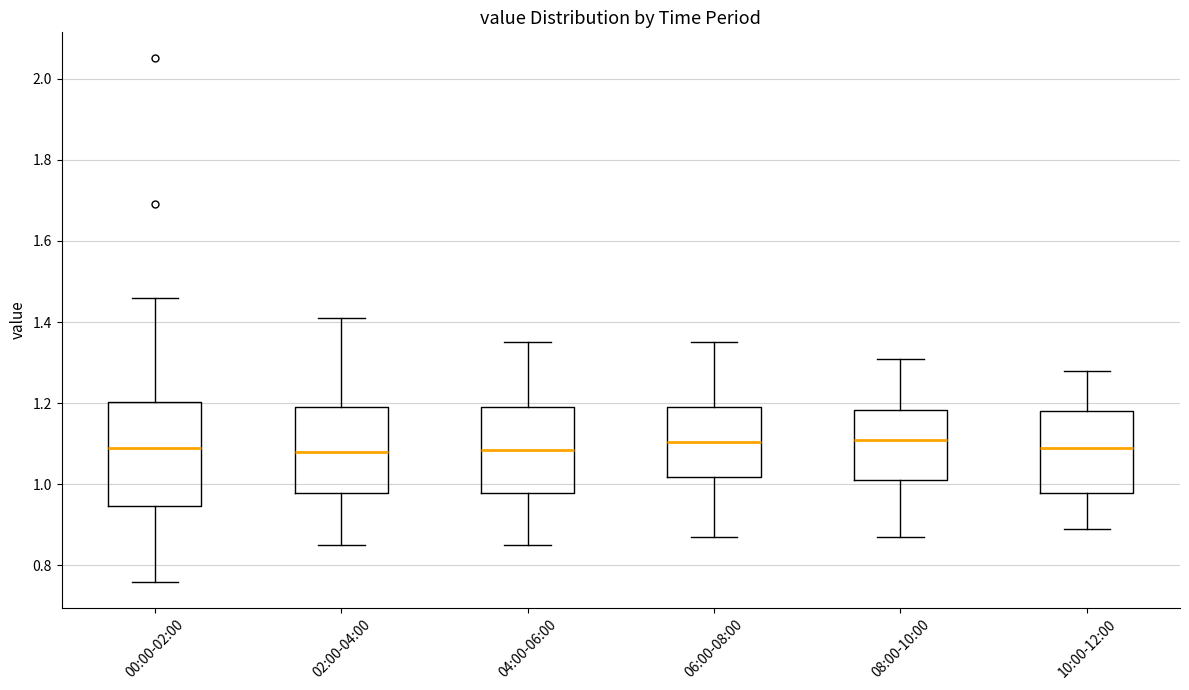

Reading left to right, transcribe this box plot: for each box, give where its median line is, the range the box spans, and where its two whiskers end, as read against the y-axis. The values are not printed on the chart, so give them approximately, as read against the axis.

00:00-02:00: median 1.10, box 0.94 to 1.20, whiskers 0.76 to 1.46
02:00-04:00: median 1.08, box 0.98 to 1.20, whiskers 0.86 to 1.42
04:00-06:00: median 1.08, box 0.98 to 1.20, whiskers 0.86 to 1.36
06:00-08:00: median 1.10, box 1.02 to 1.20, whiskers 0.88 to 1.36
08:00-10:00: median 1.12, box 1.02 to 1.18, whiskers 0.88 to 1.32
10:00-12:00: median 1.10, box 0.98 to 1.18, whiskers 0.90 to 1.28